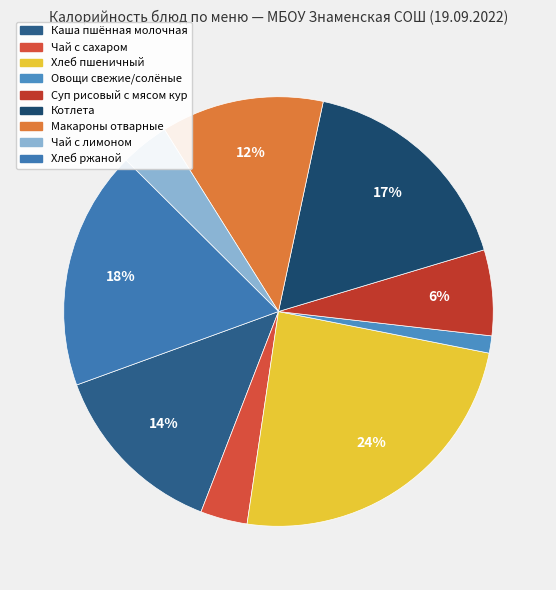

What percentage is the Каша пшённая молочная slice, to the nearest percent?

14%